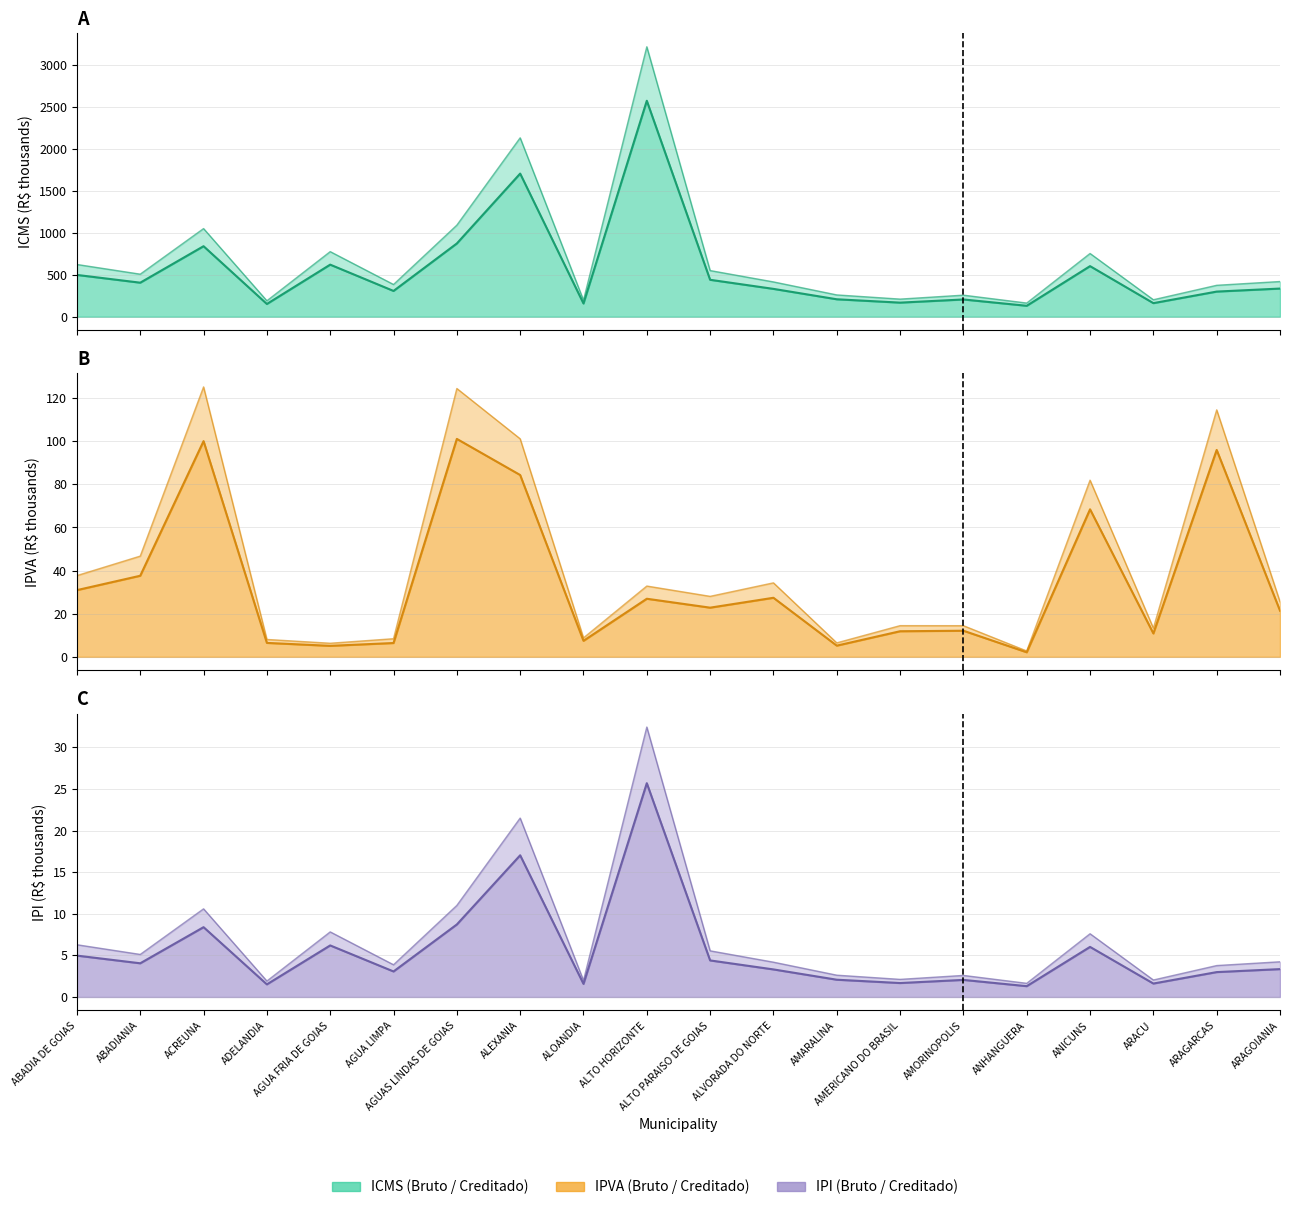

At which label does ICMS Creditado line reach its peak?

ALTO HORIZONTE